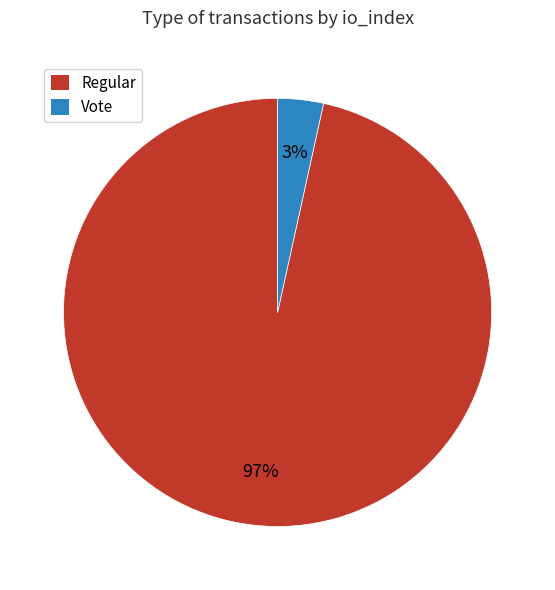

What percentage is the Regular slice, to the nearest percent?

97%